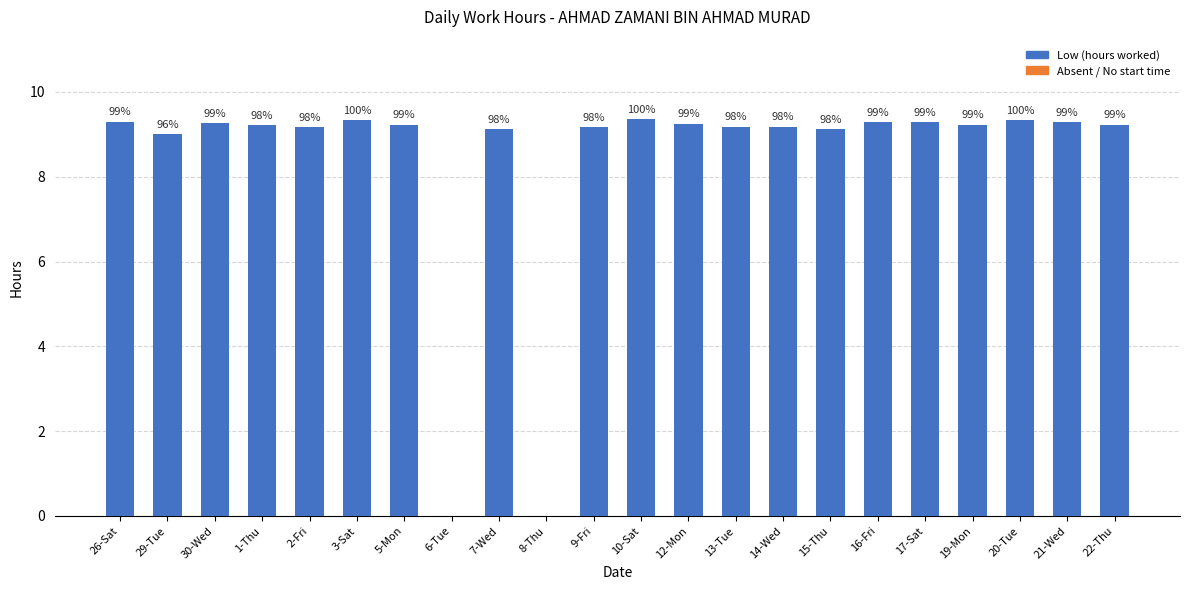

How many series are shown in this chart?

1